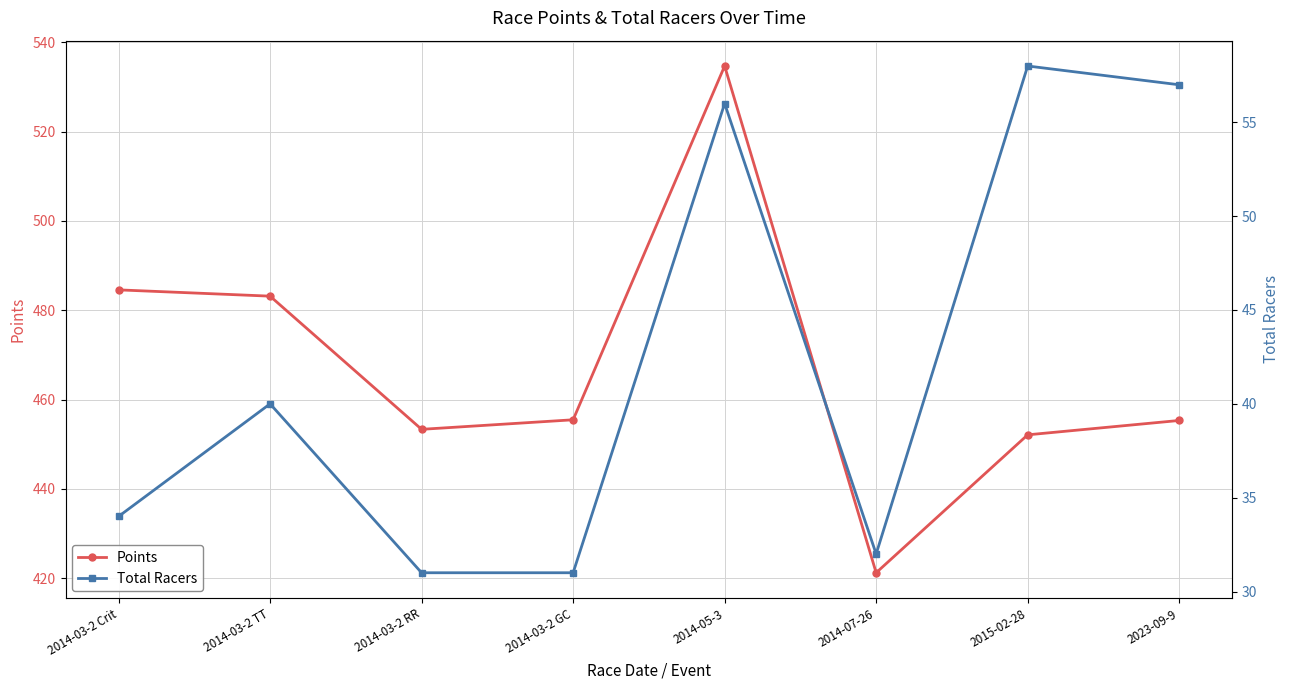

What is the sum of the Total Racers values at 2014-03-2 GC and 2014-03-2 Crit?

65.0